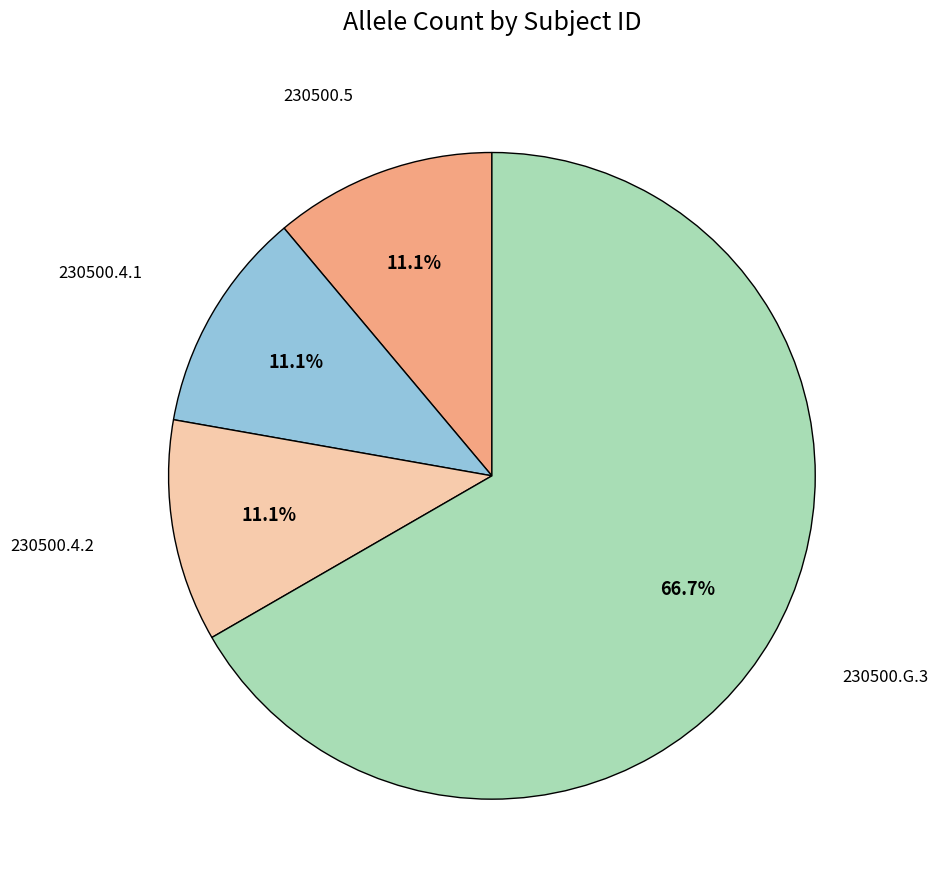

Is there any slice that represents more than half of the pie?

Yes